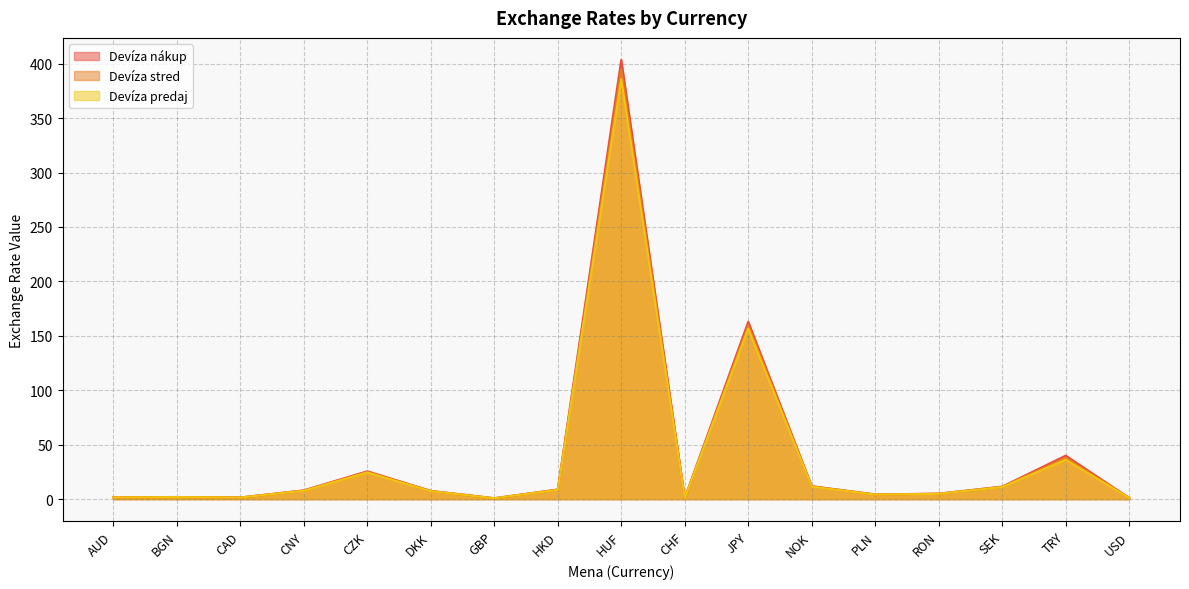

Where does the Devíza predaj series first go above 7?

CNY